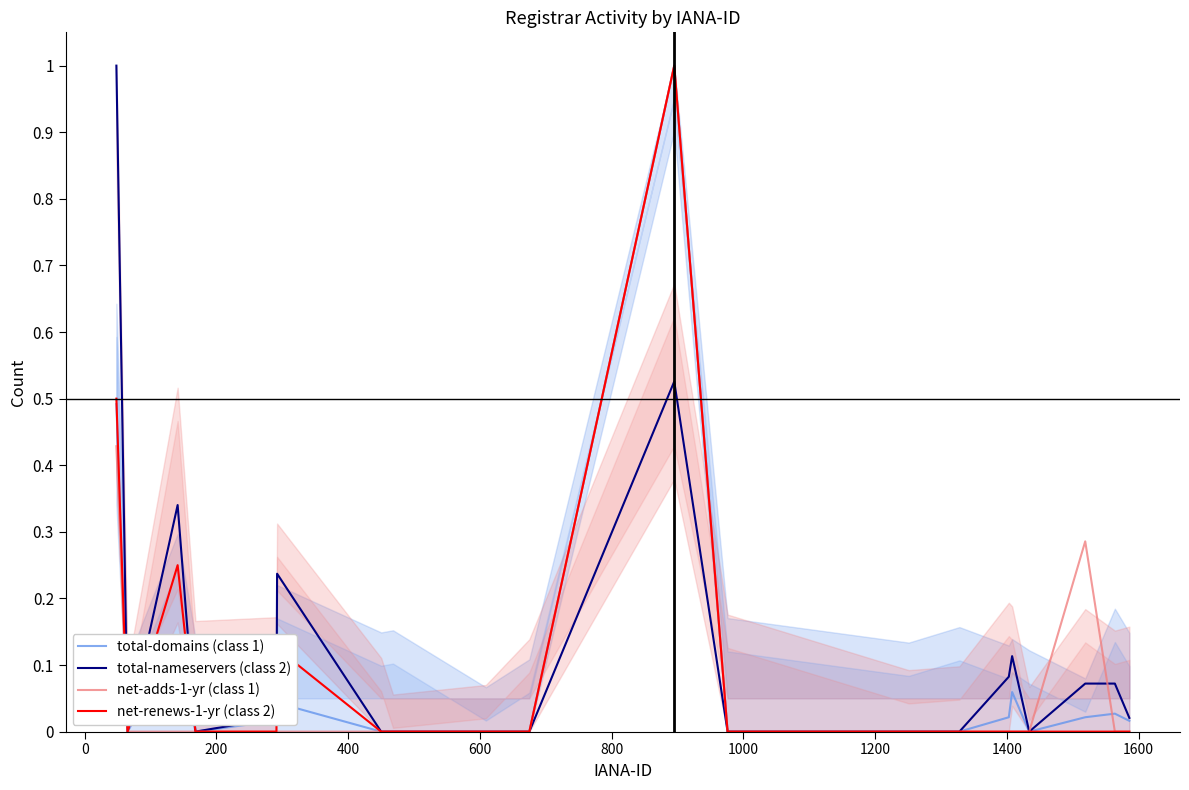

What is the difference between the maximum and minimum values in the total-domains (class 1) series?

1.0